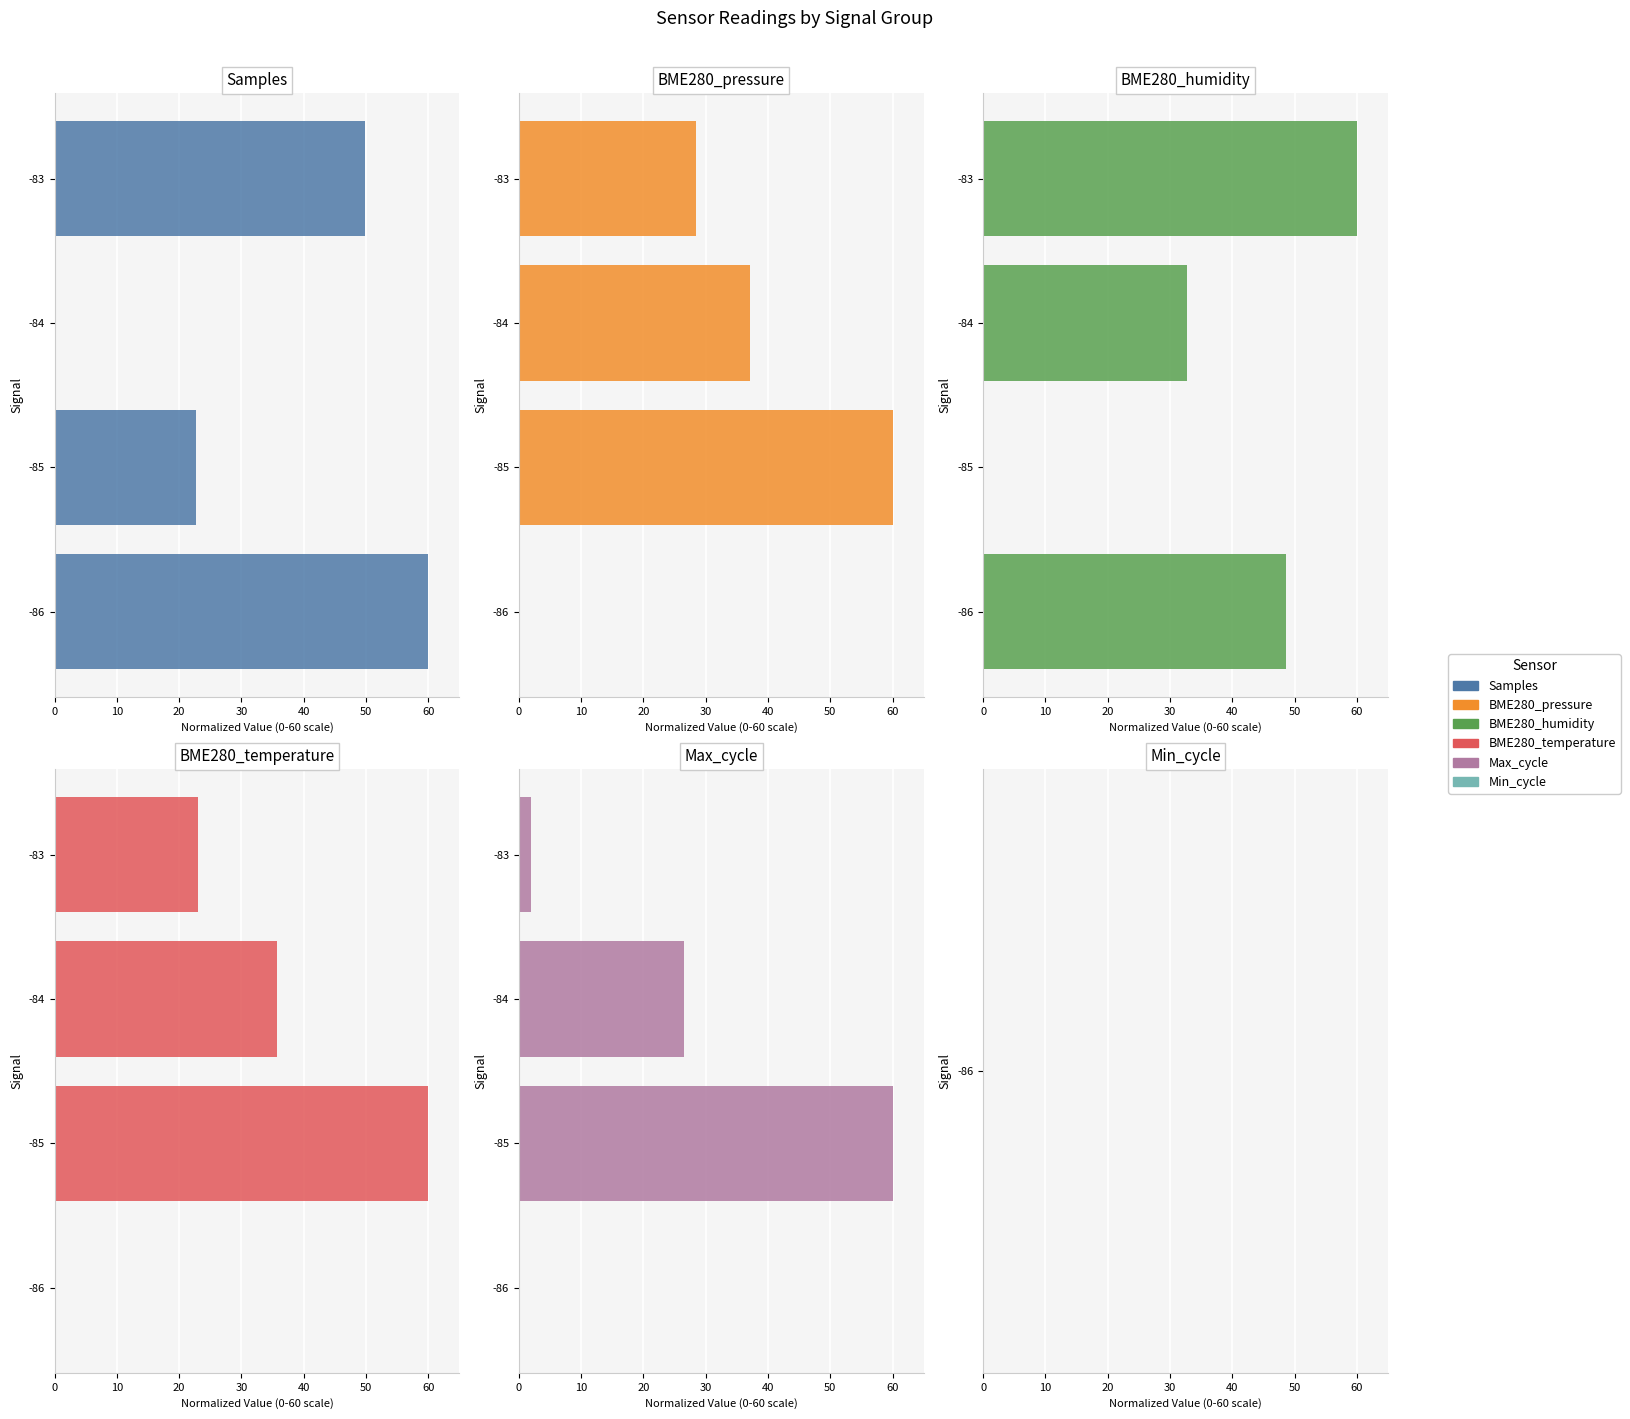

How many values in BME280_pressure are above zero?

3